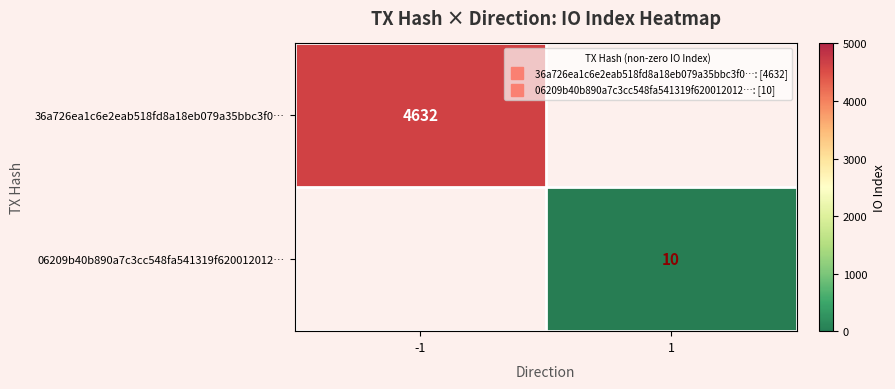

Is the value of row_1 at 1 greater than the value of row_0 at -1?

No